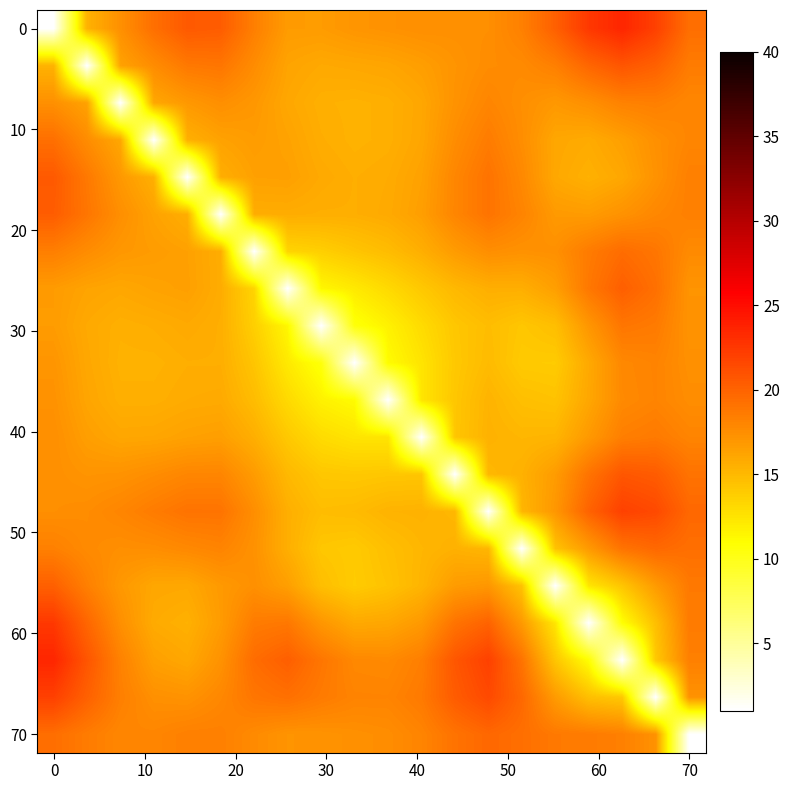

Count the number of categories in the chart.

20